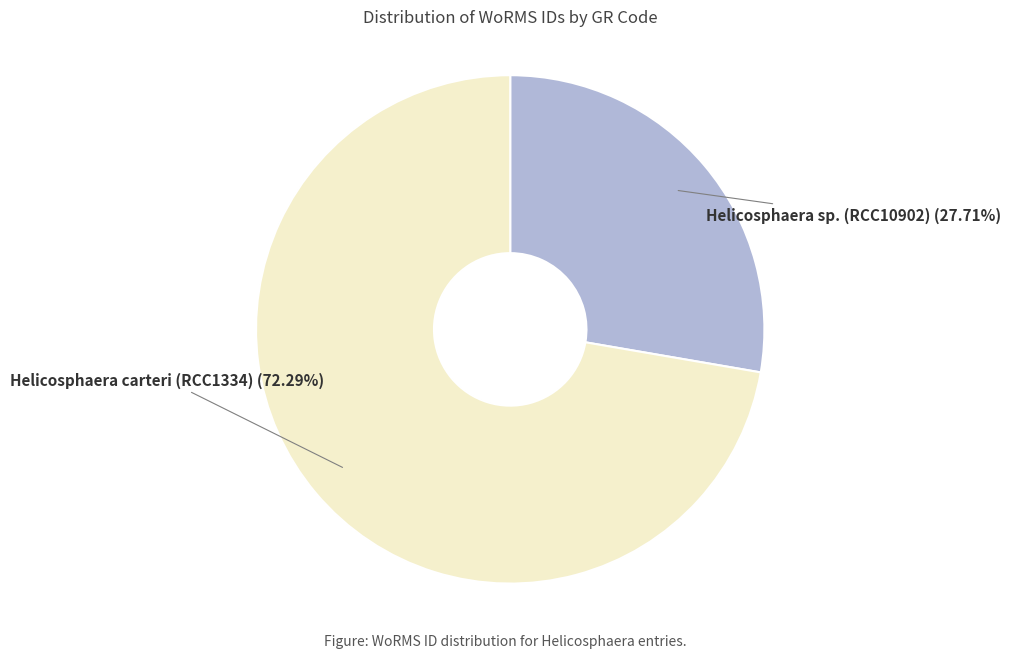

Which category has the biggest portion of the pie?

Helicosphaera carteri (RCC1334)